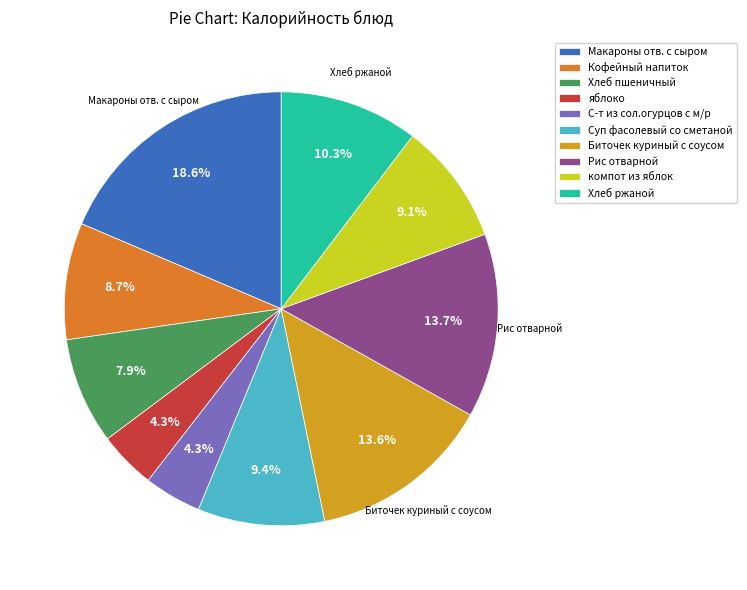

Does Кофейный напиток represent more than half of the total?

No